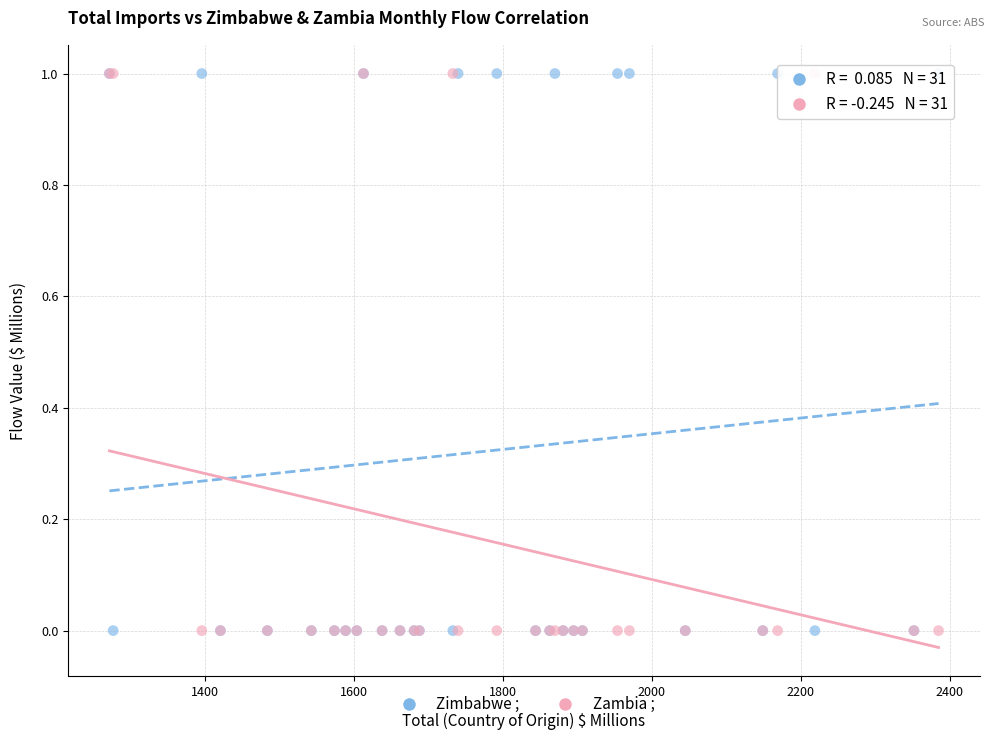

What are all the series names shown in the legend?

Zimbabwe ;, Zambia ;